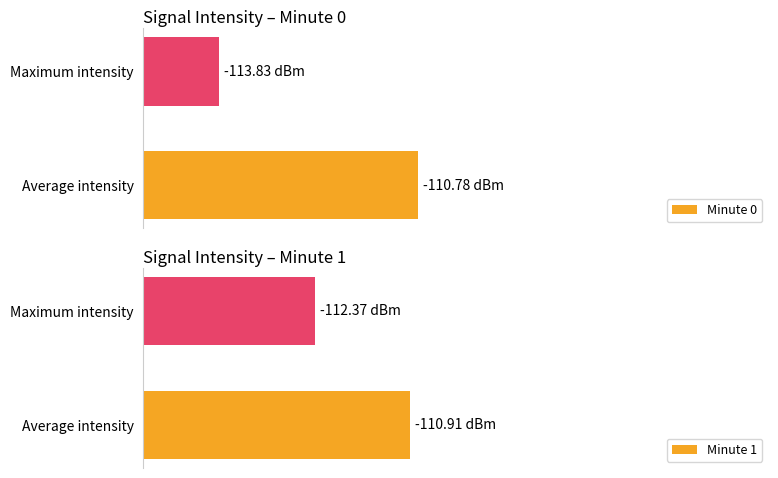

What are all the series names shown in the legend?

Minute 0, Minute 1